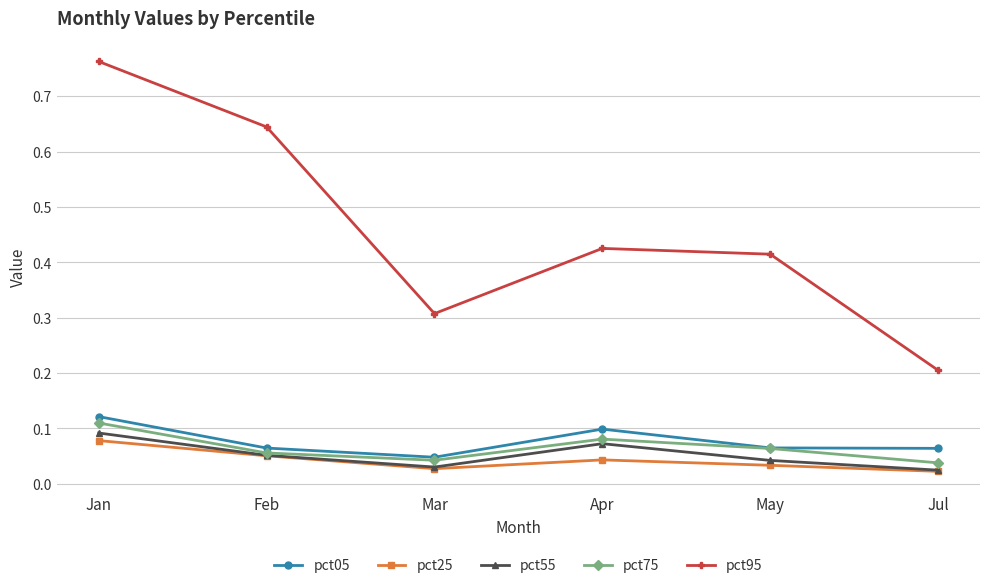

Which series has the largest range (max minus min)?

pct95